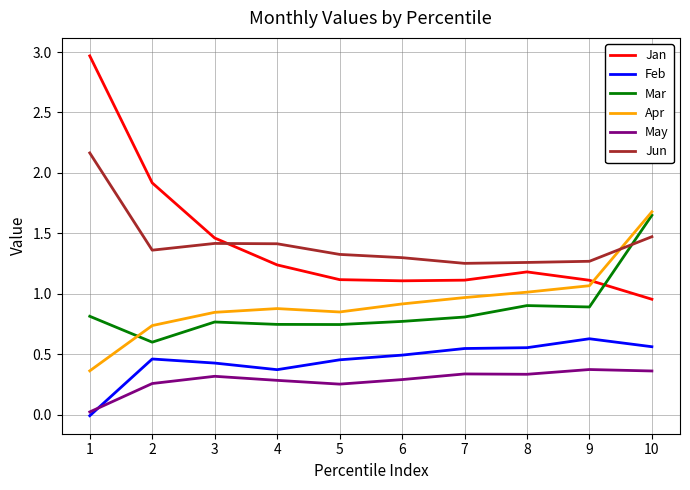

What is the total value across all series at 7?

5.0